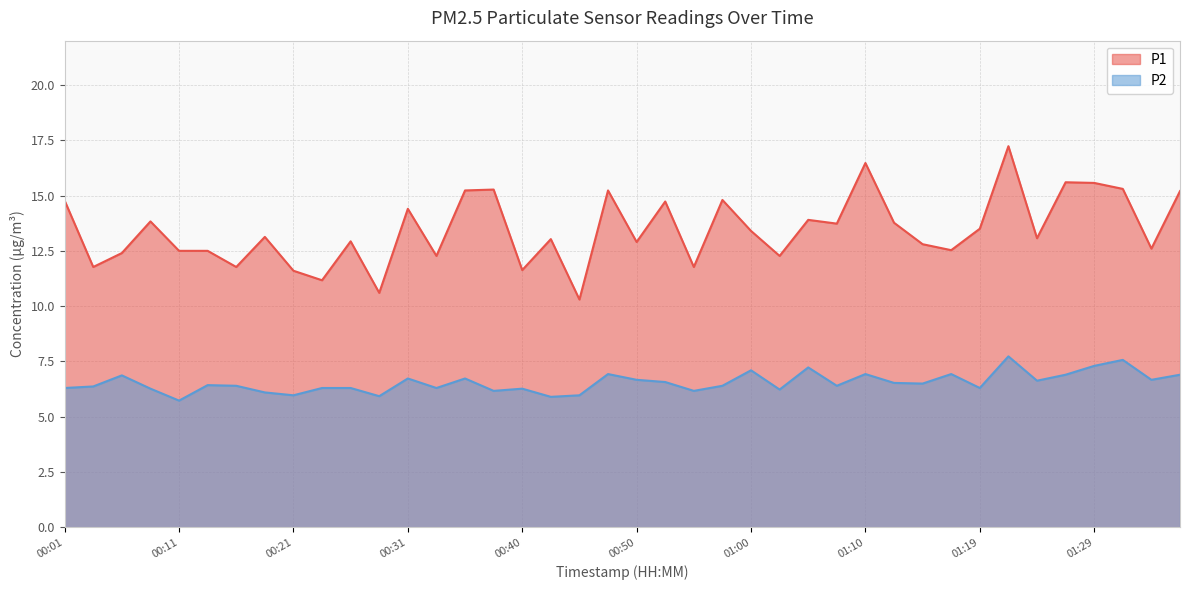

True or false: P1 and P2 cross at least once.

False